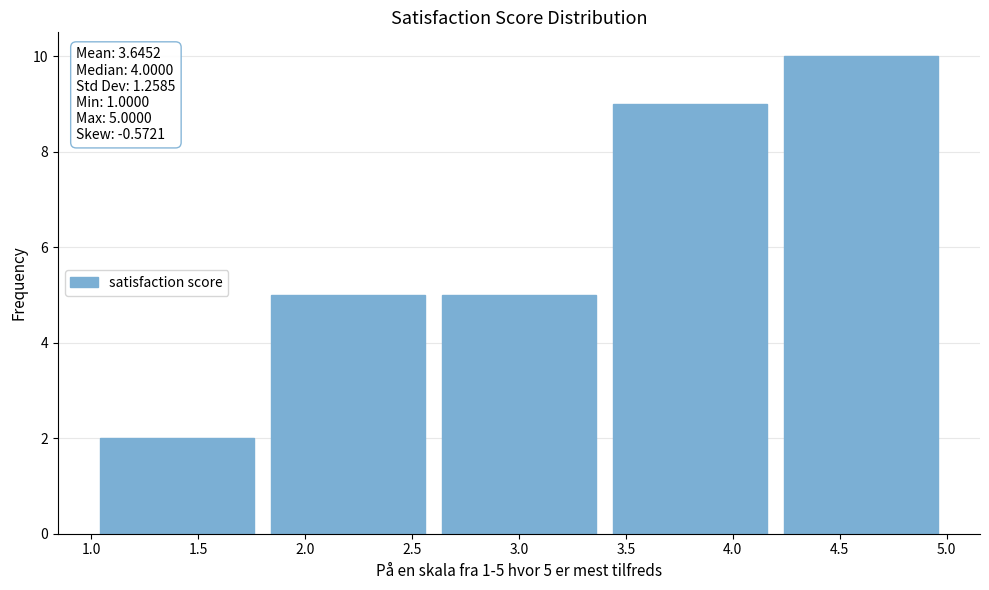

Over which range of the x-axis is the bar tallest?

4.2 to 5.0